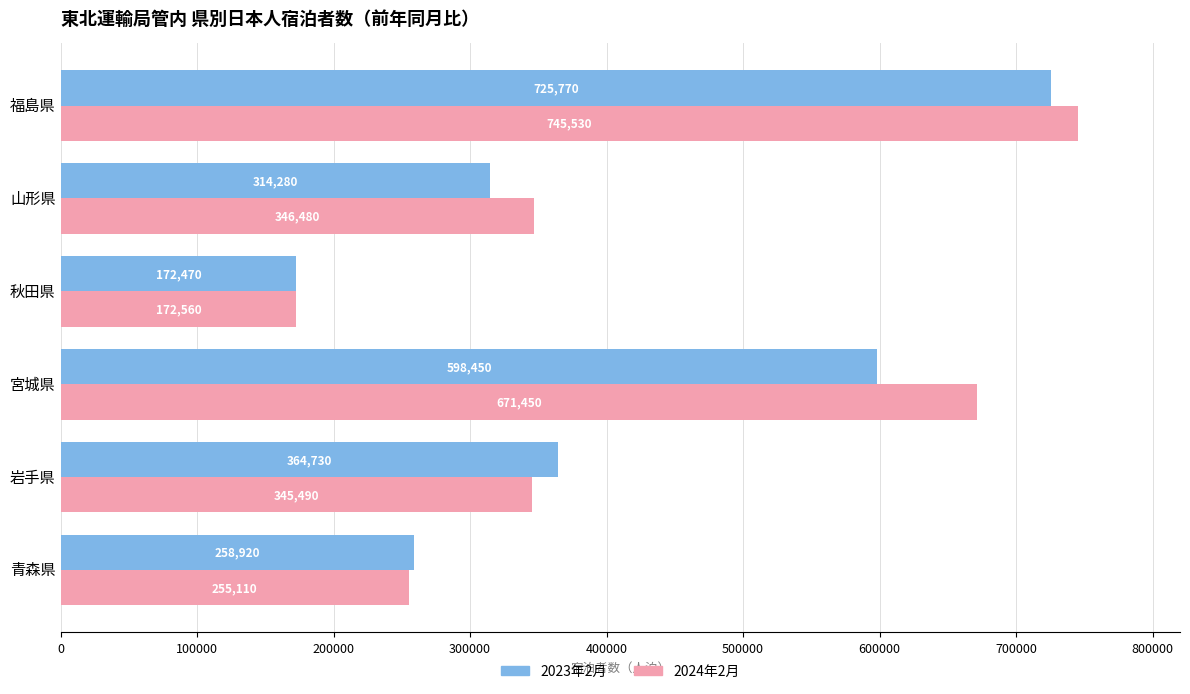

Between 秋田県 and 山形県, which series saw the biggest shift?

2024年2月